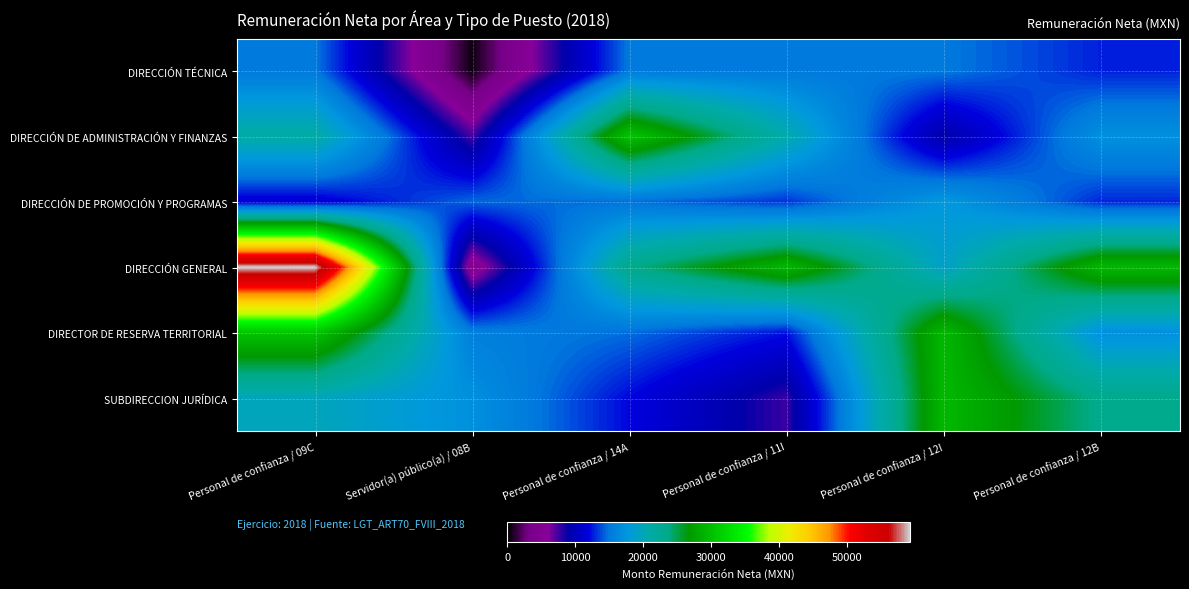

Reading right to left, what are all the values shown in this chart?

DIRECCIÓN TÉCNICA: Personal de confianza / 12B=12702.8	Personal de confianza / 12I=15086.8	Personal de confianza / 11I=15086.8	Personal de confianza / 14A=15086.8	Servidor(a) público(a) / 08B=423.6	Personal de confianza / 09C=15086.8
DIRECCIÓN DE ADMINISTRACIÓN Y FINANZAS: Personal de confianza / 12B=17083.6	Personal de confianza / 12I=8877.4	Personal de confianza / 11I=20792.2	Personal de confianza / 14A=30516.1	Servidor(a) público(a) / 08B=7459.0	Personal de confianza / 09C=21366.4
DIRECCIÓN DE PROMOCIÓN Y PROGRAMAS: Personal de confianza / 12B=12869.7	Personal de confianza / 12I=17857.8	Personal de confianza / 11I=13151.8	Personal de confianza / 14A=14728.7	Servidor(a) público(a) / 08B=14470.6	Personal de confianza / 09C=11242.0
DIRECCIÓN GENERAL: Personal de confianza / 12B=29443.5	Personal de confianza / 12I=19027.1	Personal de confianza / 11I=29443.5	Personal de confianza / 14A=23375.0	Servidor(a) público(a) / 08B=4333.8	Personal de confianza / 09C=59271.8
DIRECTOR DE RESERVA TERRITORIAL: Personal de confianza / 12B=16974.2	Personal de confianza / 12I=29443.5	Personal de confianza / 11I=12291.4	Personal de confianza / 14A=14640.0	Servidor(a) público(a) / 08B=15595.7	Personal de confianza / 09C=30516.1
SUBDIRECCION JURÍDICA: Personal de confianza / 12B=23375.0	Personal de confianza / 12I=29443.5	Personal de confianza / 11I=7733.9	Personal de confianza / 14A=12007.6	Servidor(a) público(a) / 08B=17083.6	Personal de confianza / 09C=19882.1